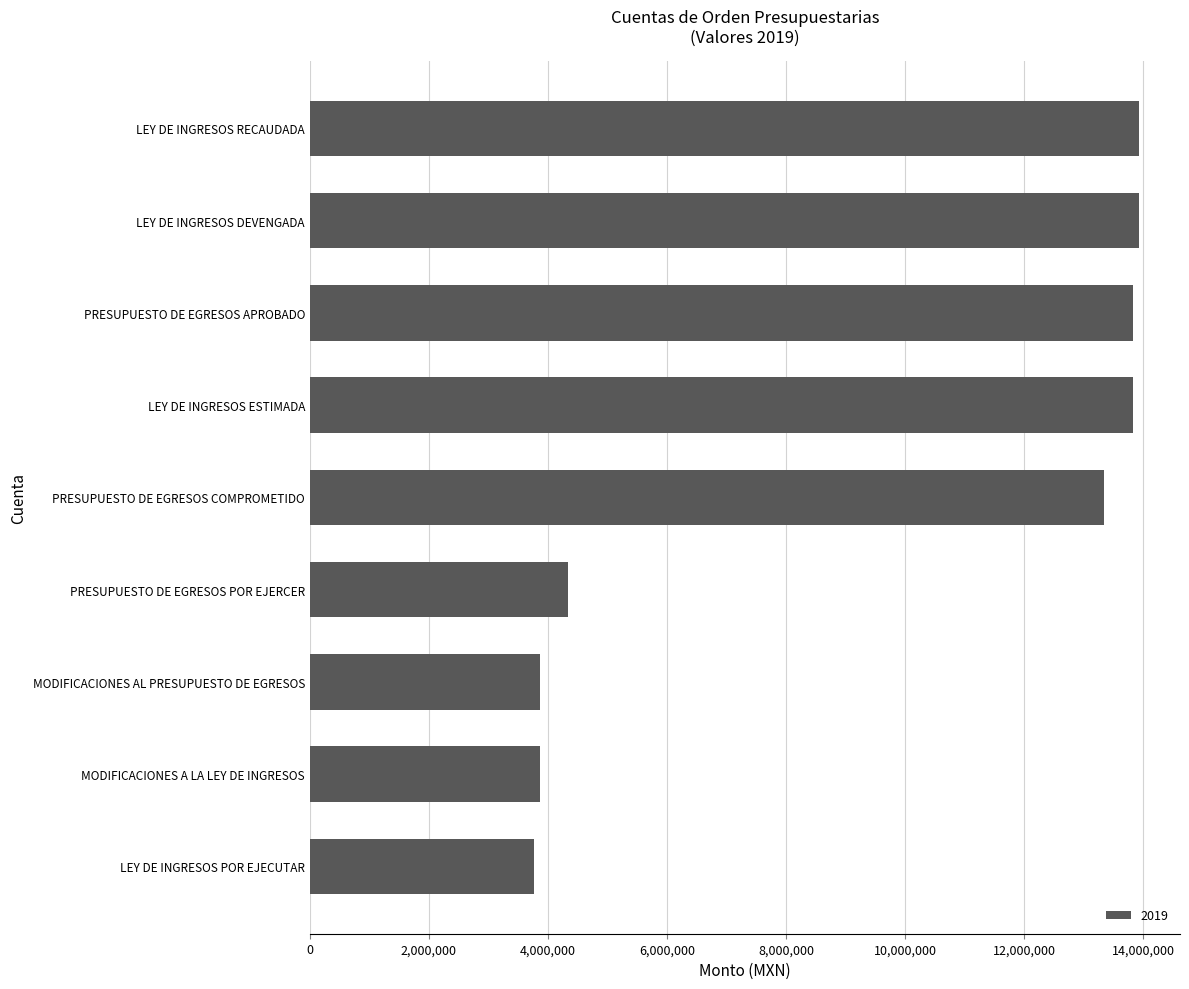

Approximately how many times larger is the value at LEY DE INGRESOS ESTIMADA compared to LEY DE INGRESOS RECAUDADA?

1.0